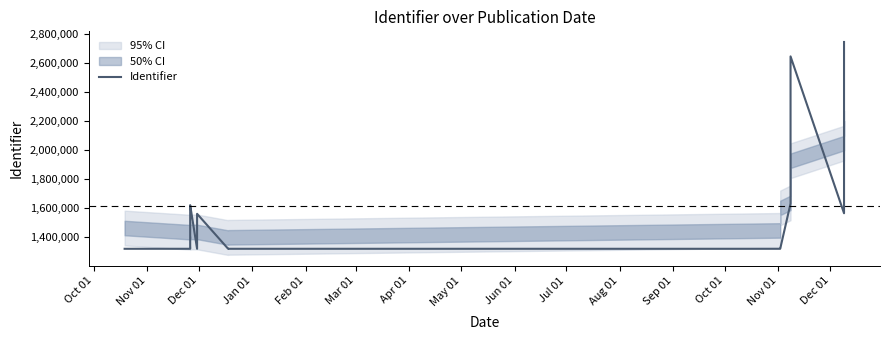

How many points are lower than both their immediate neighbors (excluding endpoints)?

4